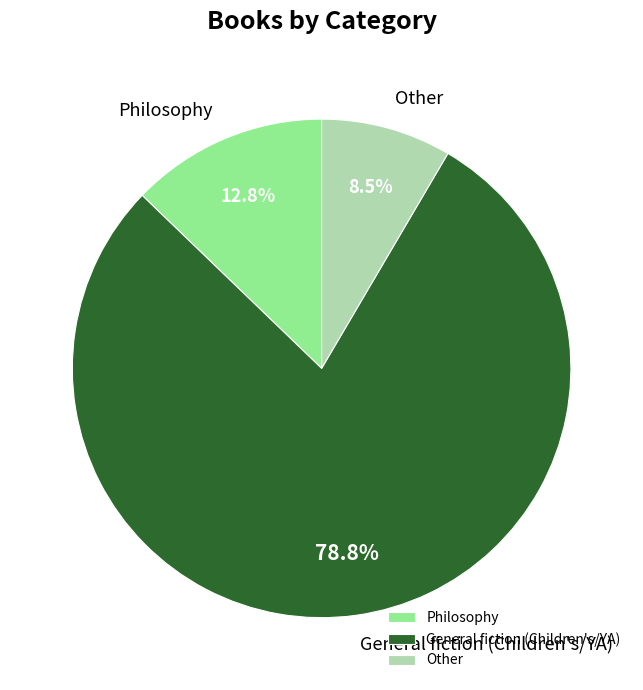

How many segments does this pie chart have?

3